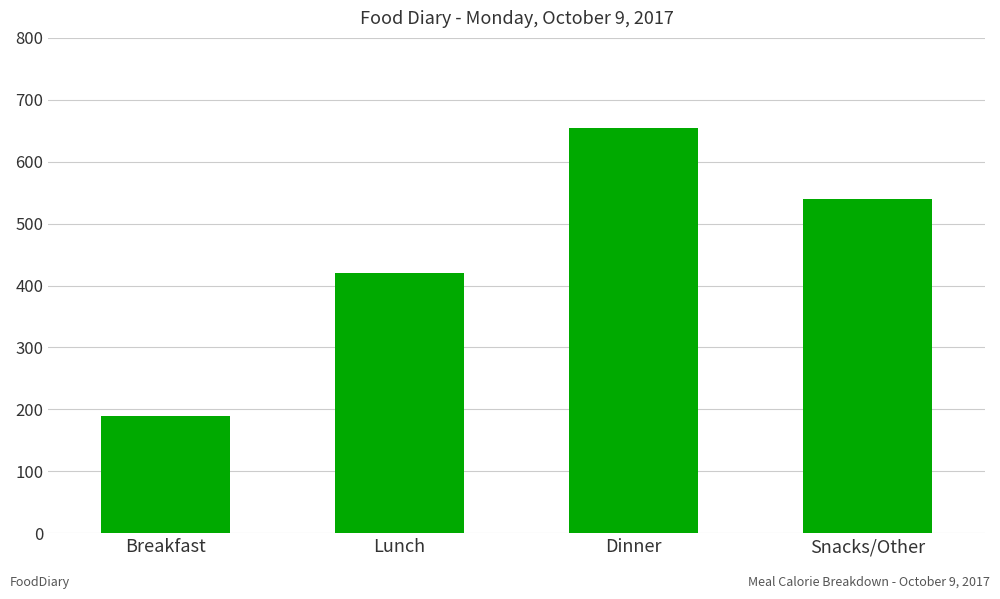

What position from the left is Lunch?

2